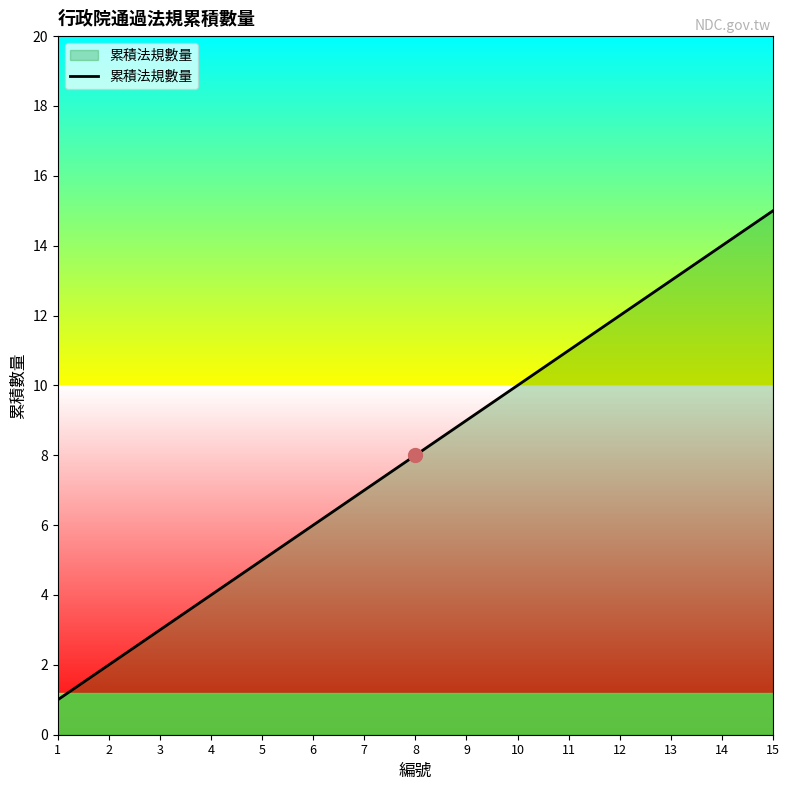

What is the sum of the values at 15 and 9?

24